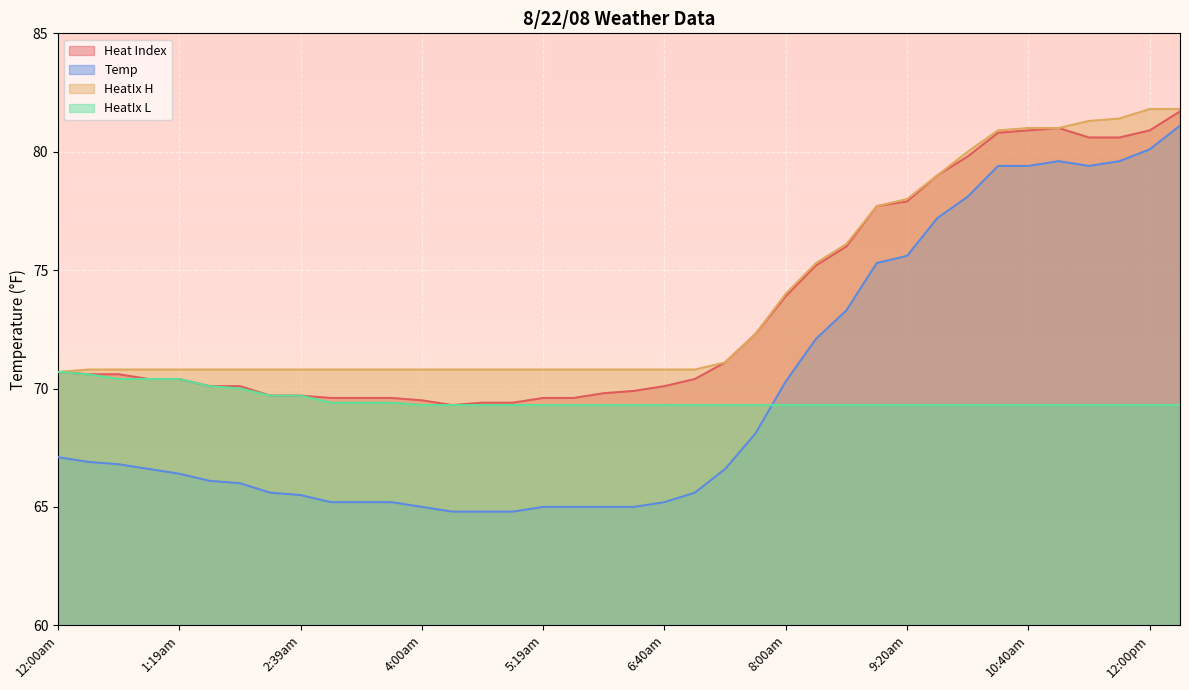

The Temp series shows 79.4 at 10:19am. True or false?

True